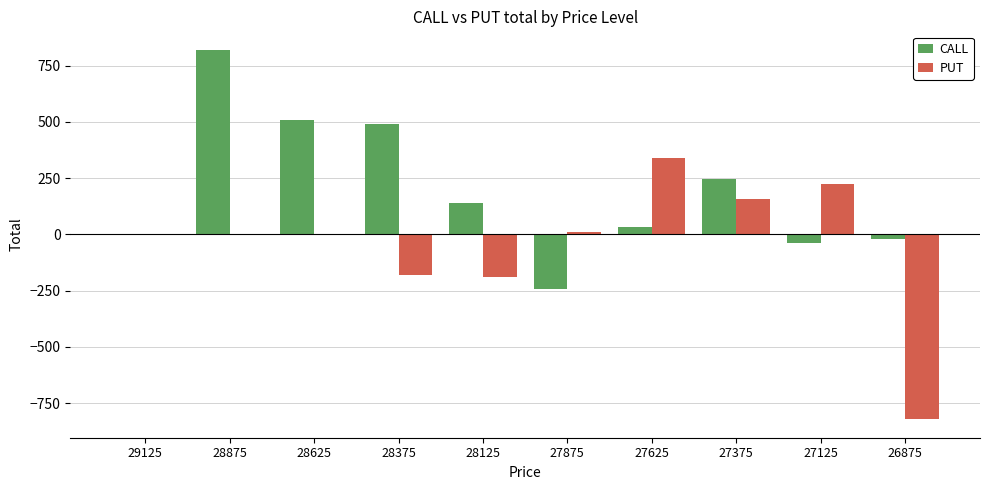

Which category has the highest value in the CALL series?

28875